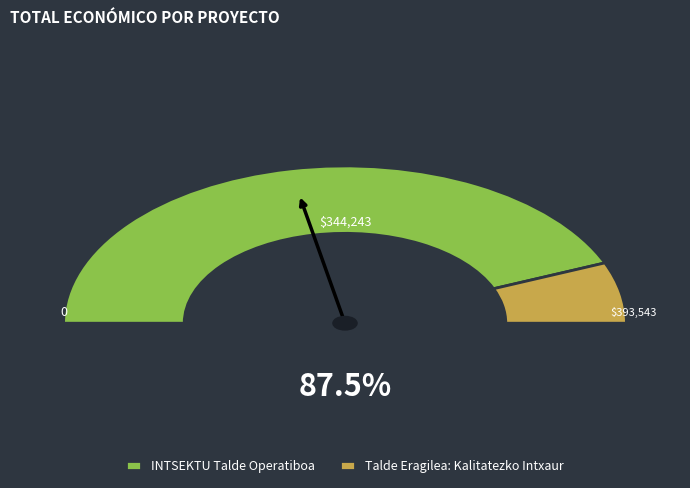

To the nearest percent, what portion does Talde Eragilea: Kalitatezko Intxaur represent?

13%